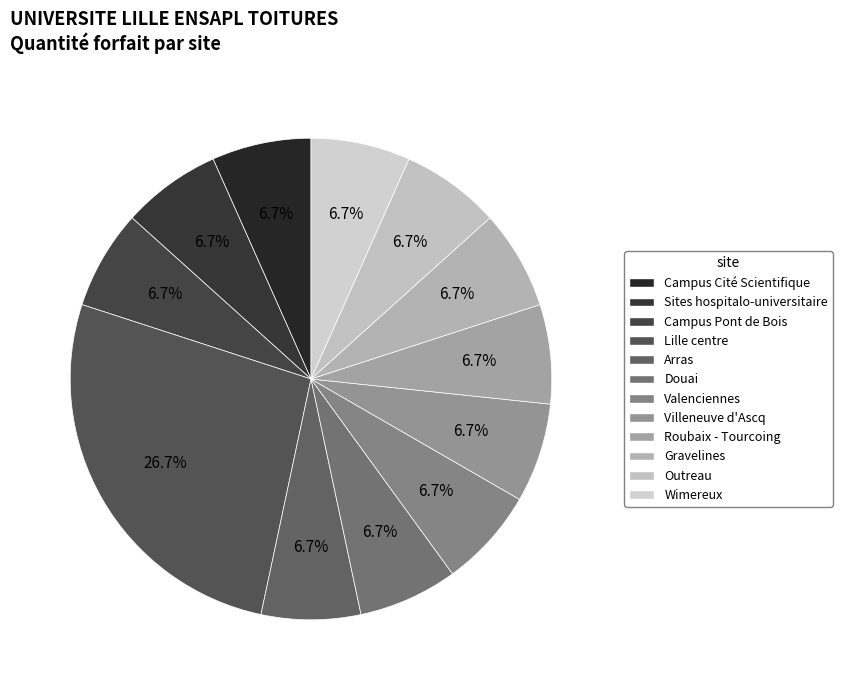

The Roubaix - Tourcoing slice represents 7% of the pie. True or false?

True